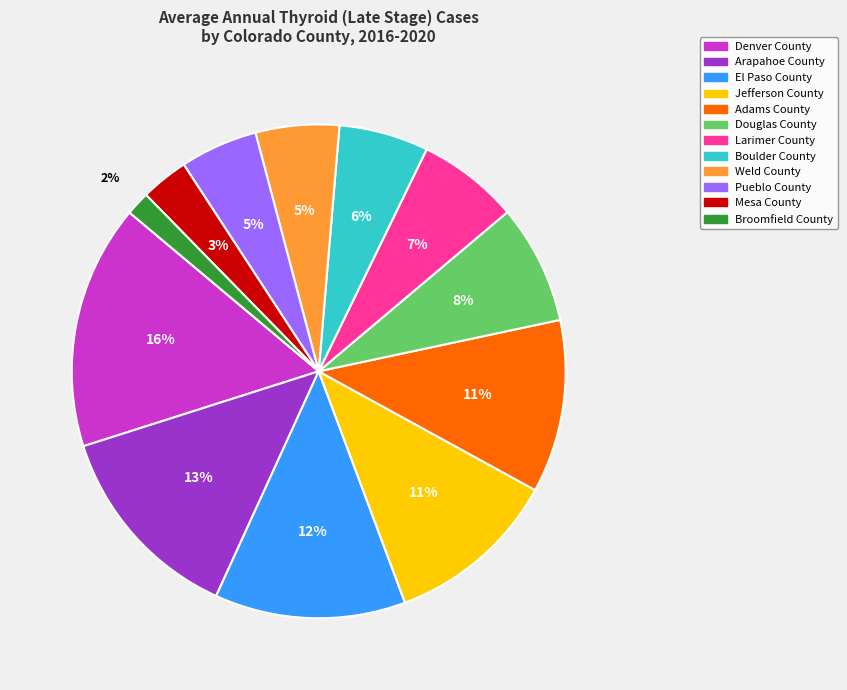

Is there any slice that represents more than half of the pie?

No